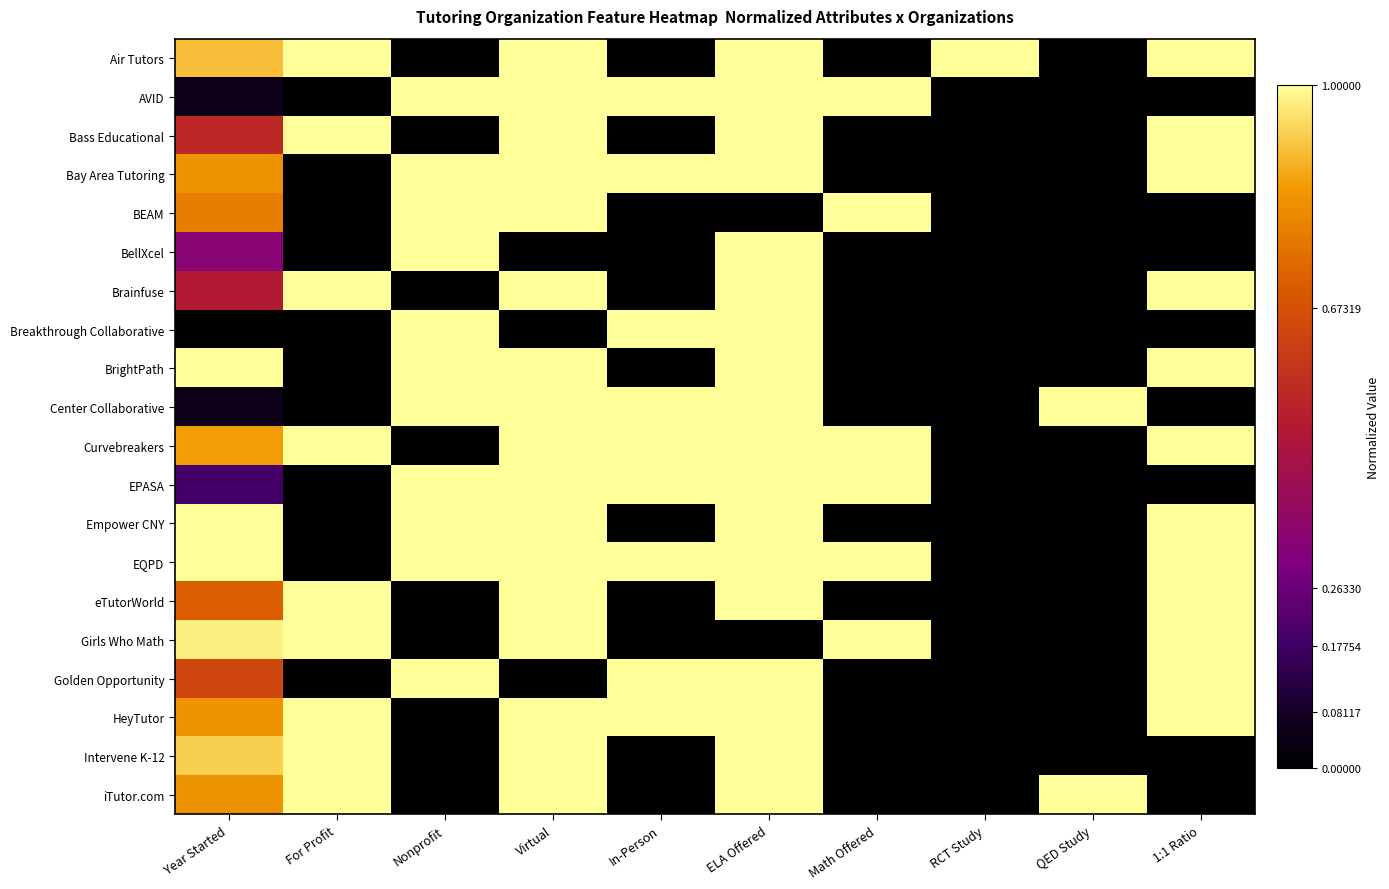

At which category does the chart reach its minimum across all series?

Nonprofit